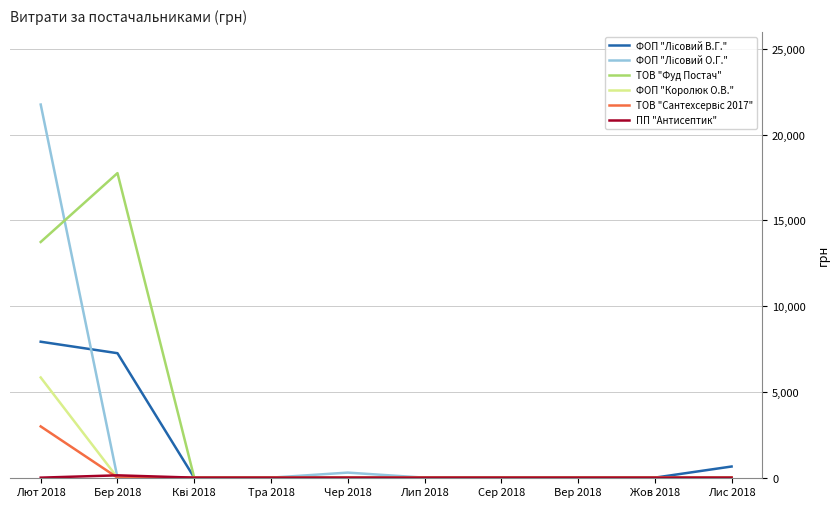

The value of ФОП "Королюк О.В." at Бер 2018 is -1785.1. True or false?

False